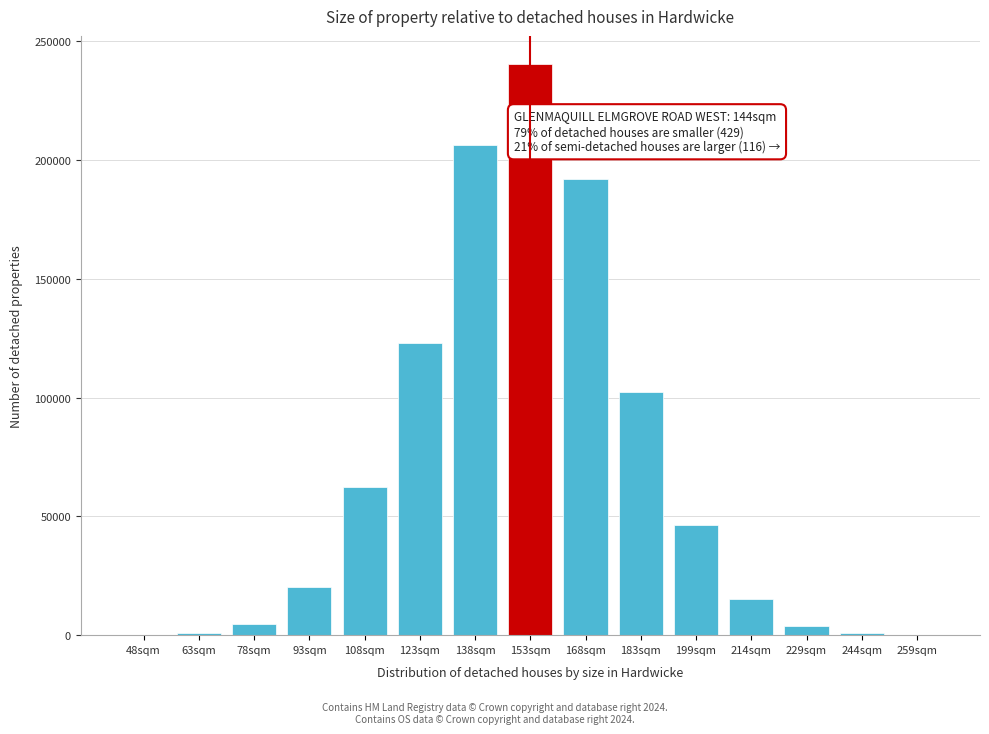

Which category has the highest value across all series?

153sqm